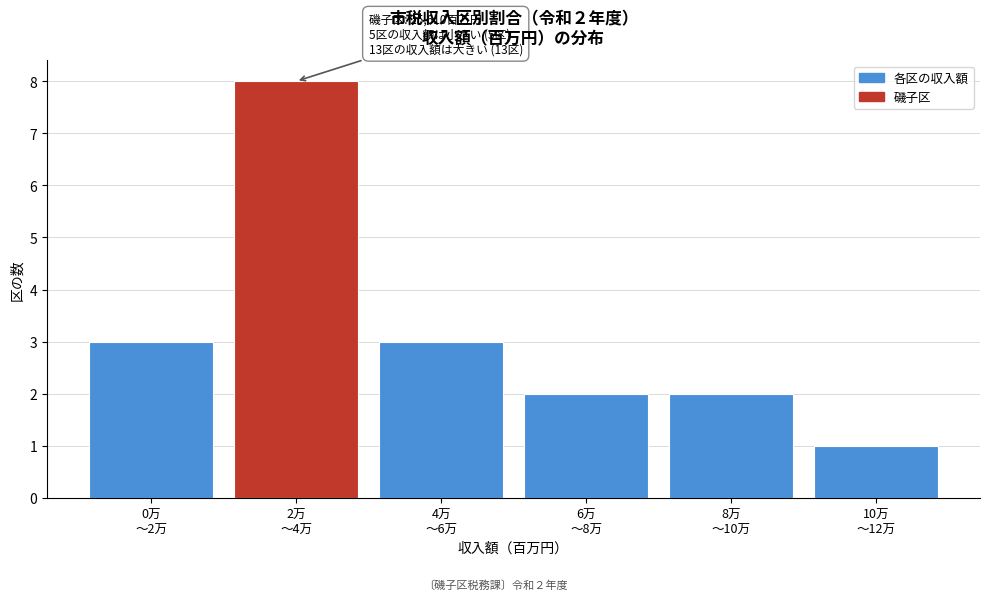

Reading left to right, extract all data points from this chart.

3	8	3	2	2	1